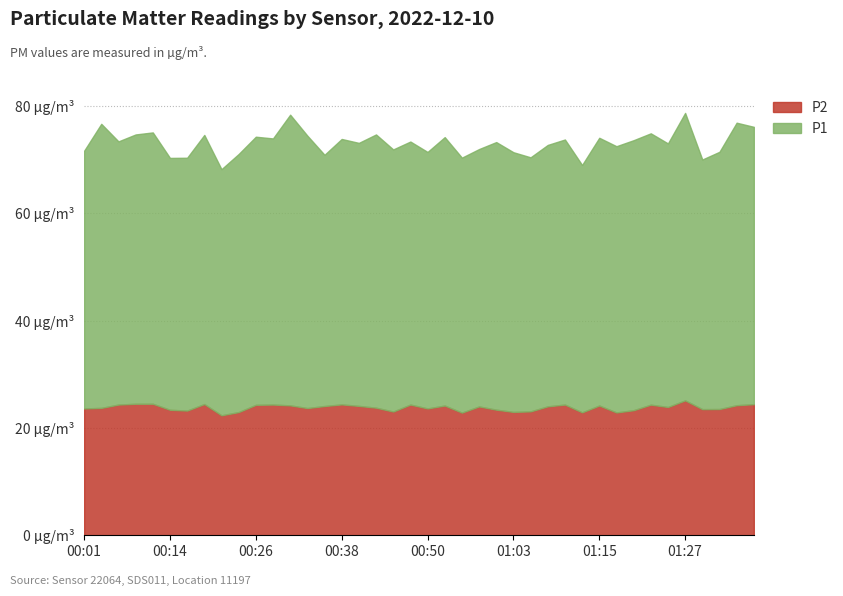

What are all the series names shown in the legend?

P2, P1